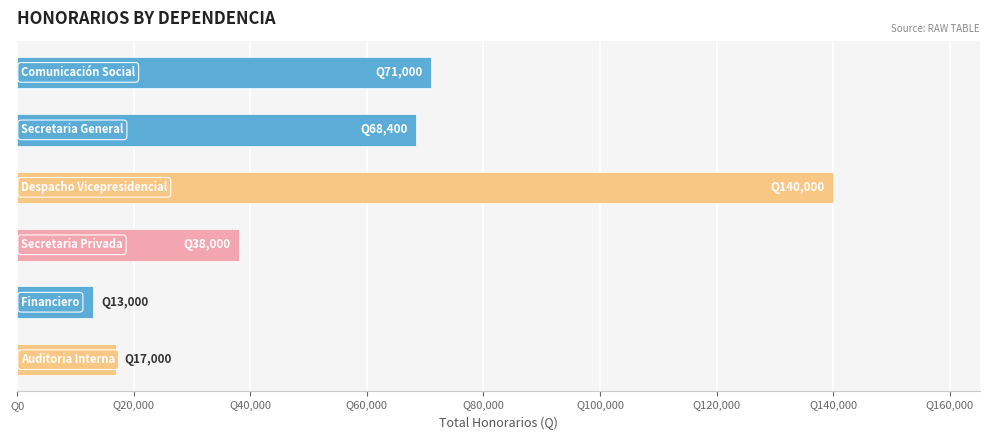

Are the bars horizontal?

Yes